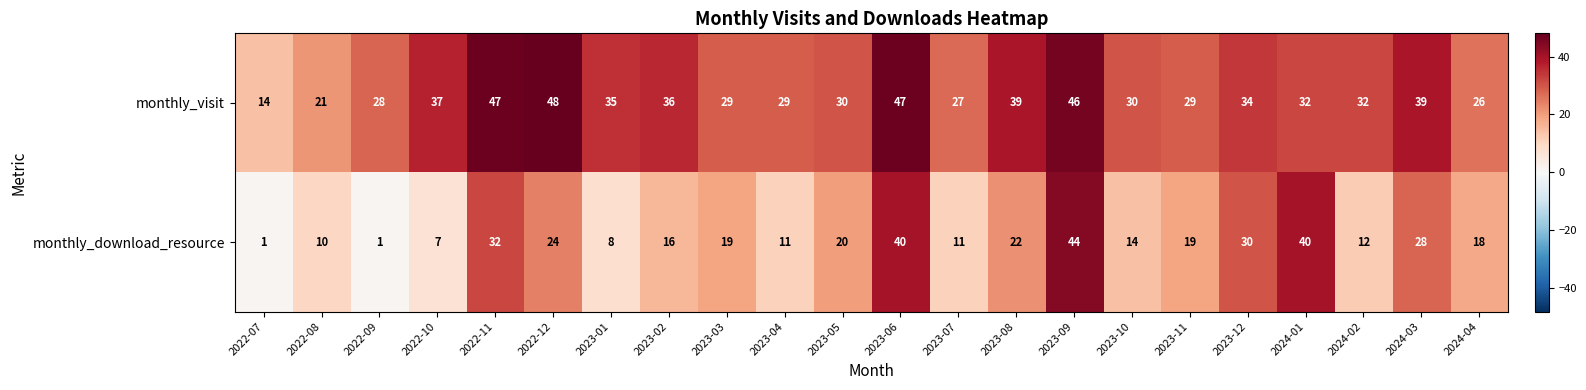

What is the total value across all series at 2024-04?

44